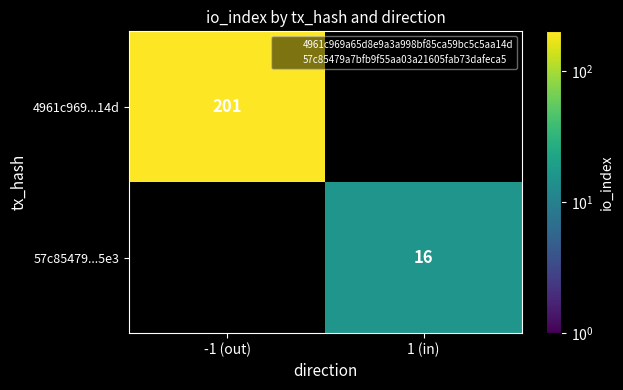

List the series in order of their overall mean, highest first.

4961c969...14d, 57c85479...5e3